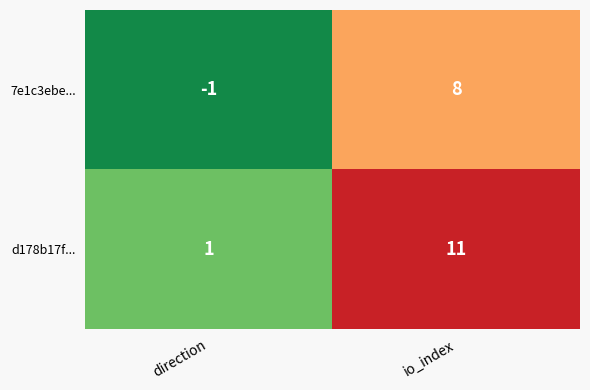

At which category is the sum across all series the highest?

io_index